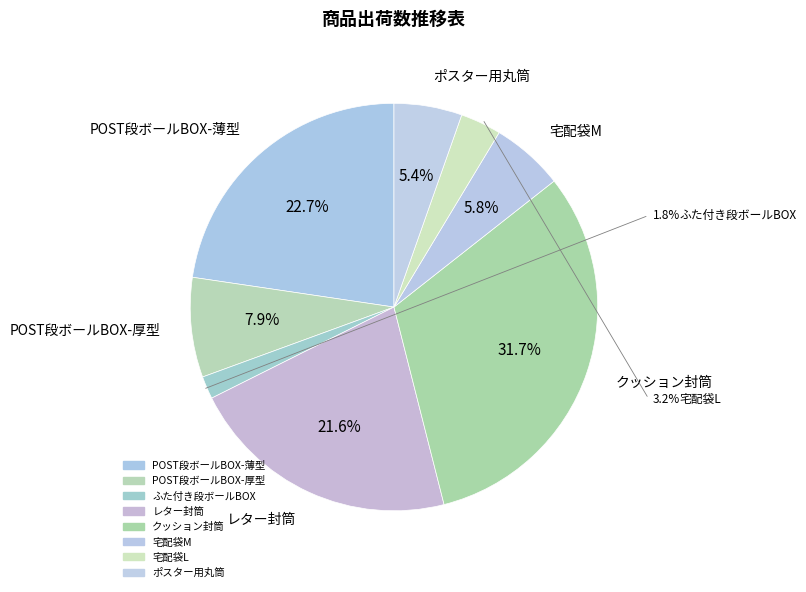

How much of the chart is everything except ふた付き段ボールBOX?

98.2%